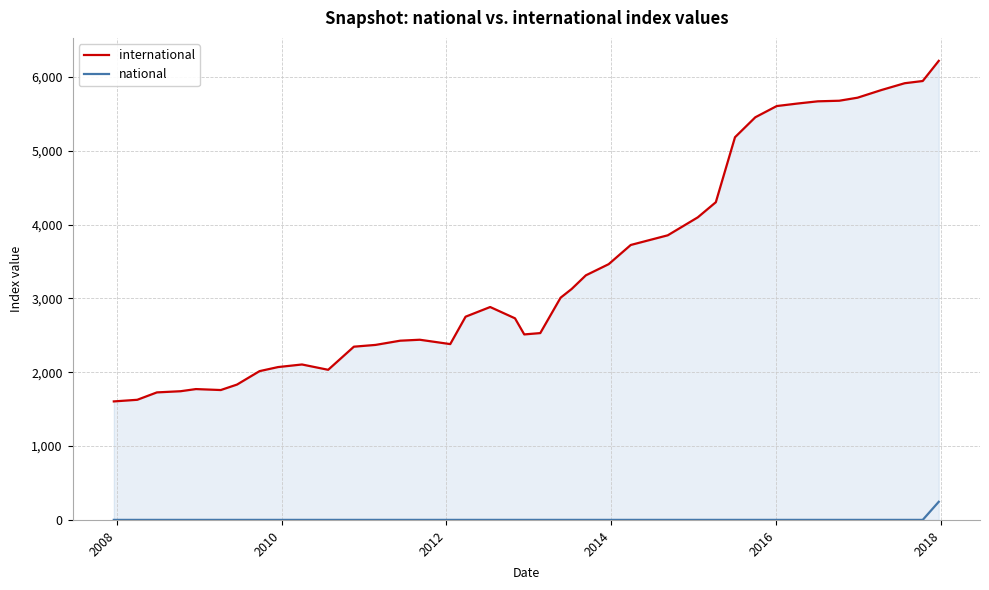

True or false: international and national cross at least once.

False